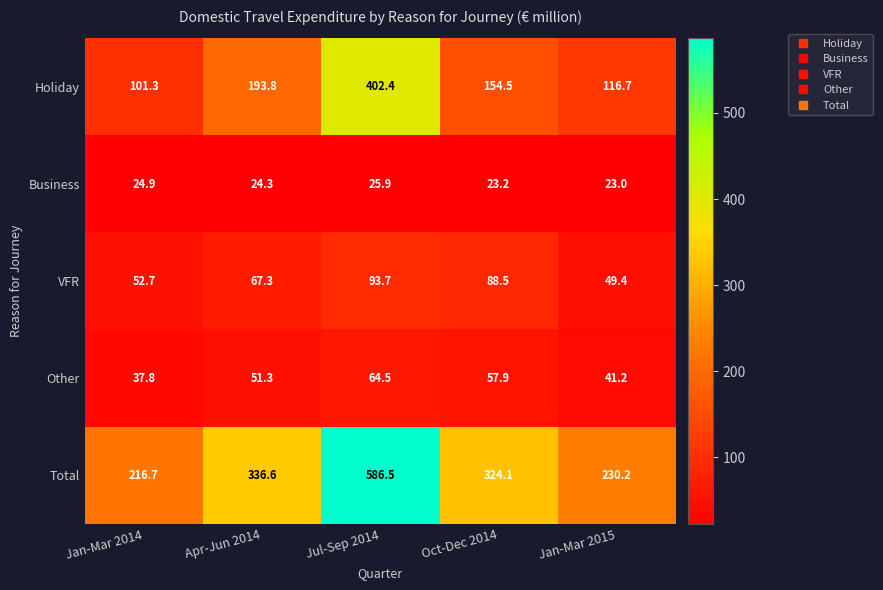

How many data points does each series have?

5